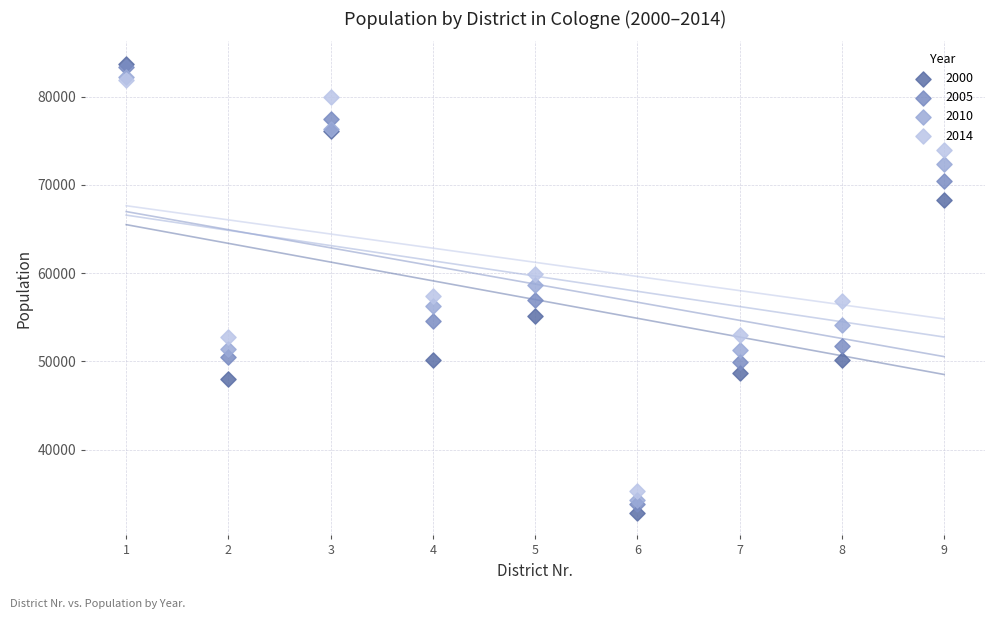

What are all the series names shown in the legend?

2000, 2005, 2010, 2014